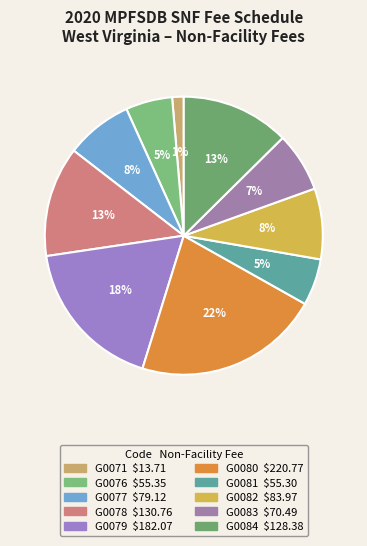

To the nearest percent, what portion does G0077 represent?

8%